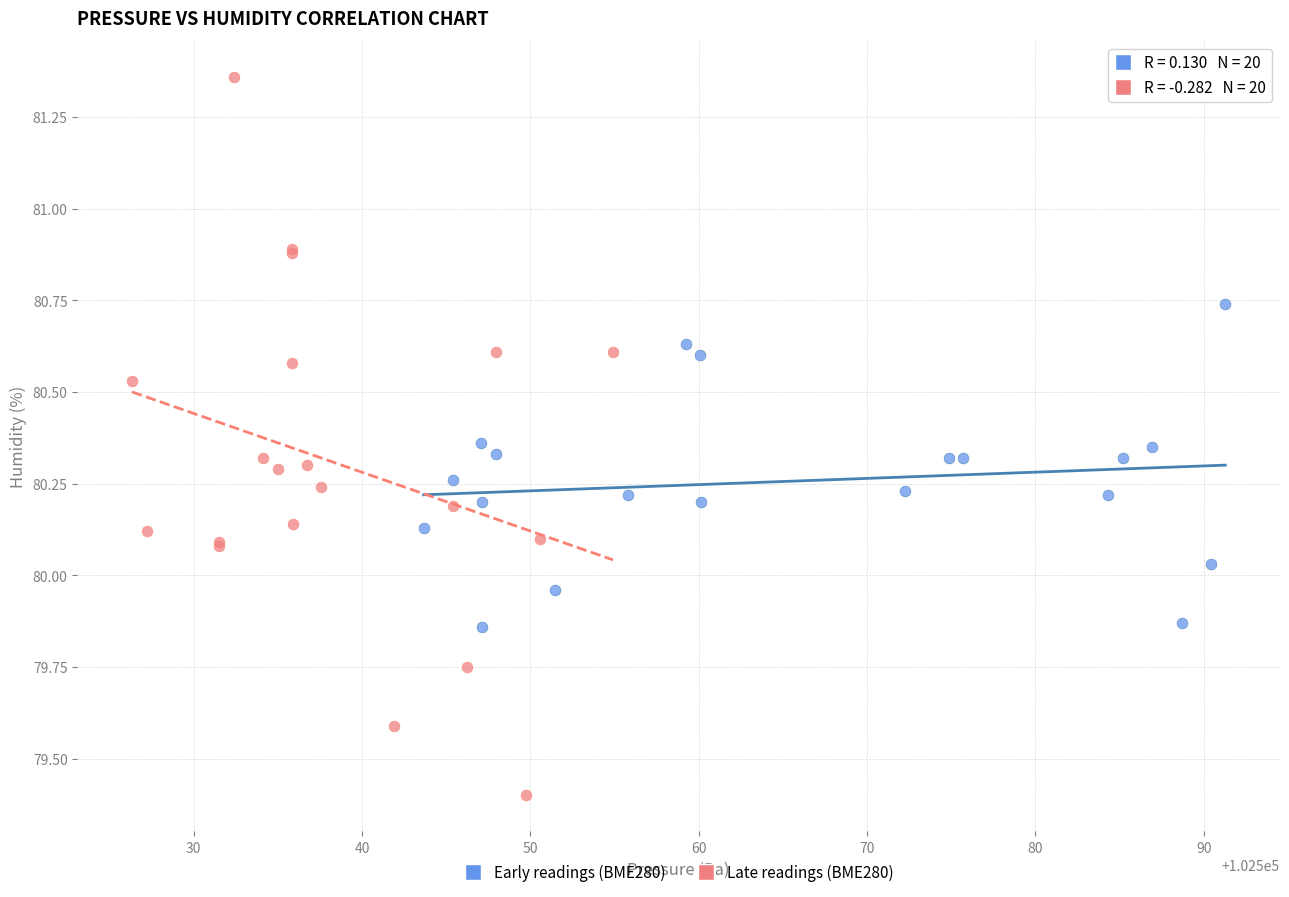

Which series reaches the maximum Y coordinate?

Late readings (BME280)